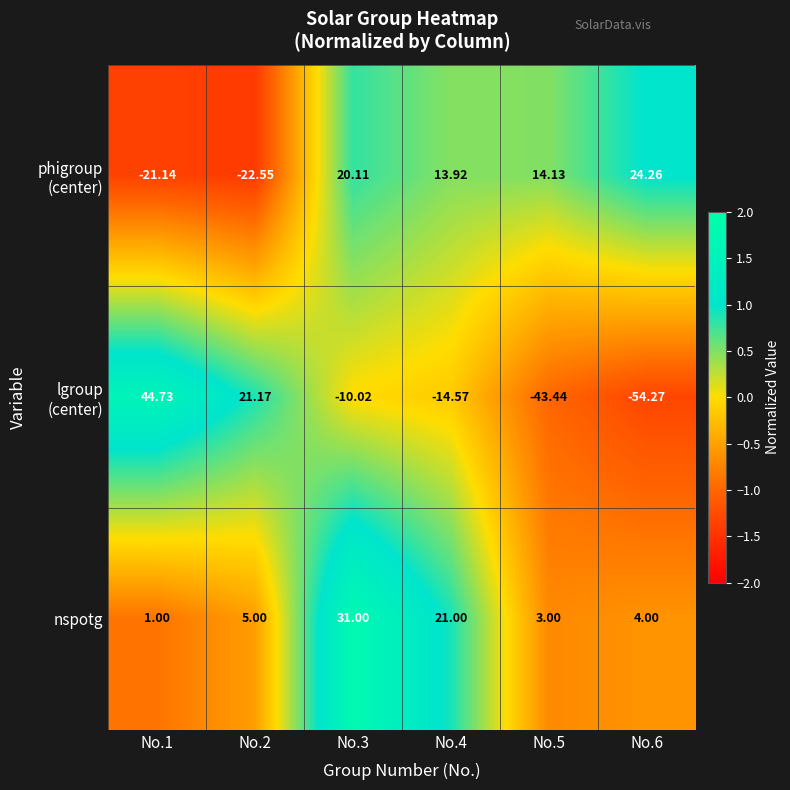

Which series has the largest total across all categories?

nspotg